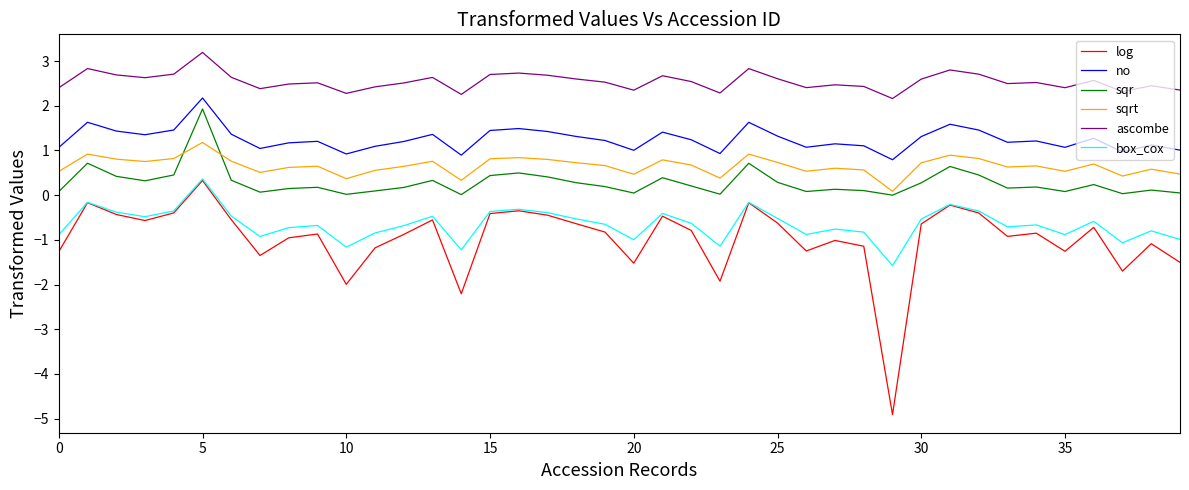

How many distinct data groups are displayed?

6